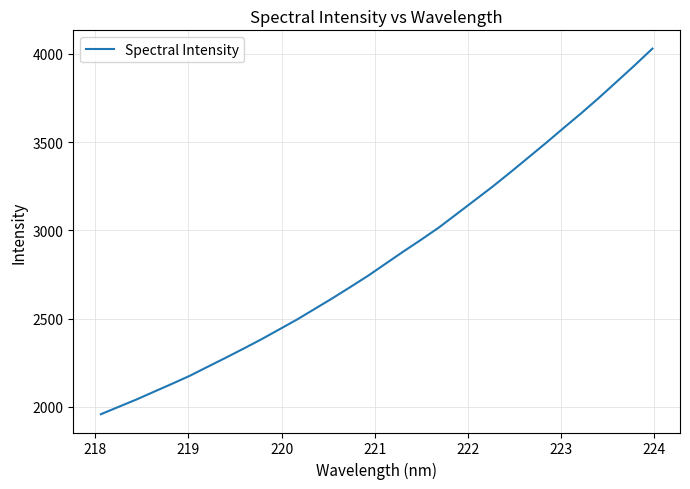

What is the smallest value displayed?

1958.4